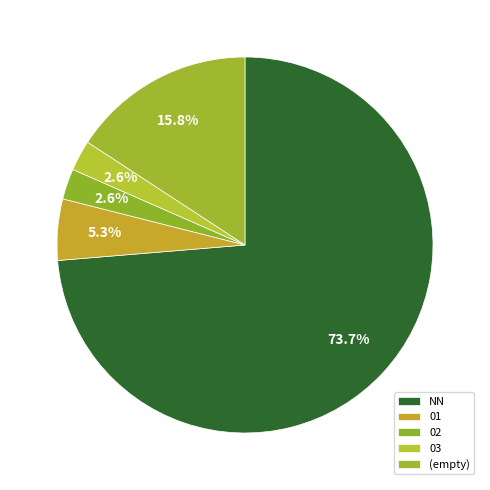

Which slice is the smallest?

02